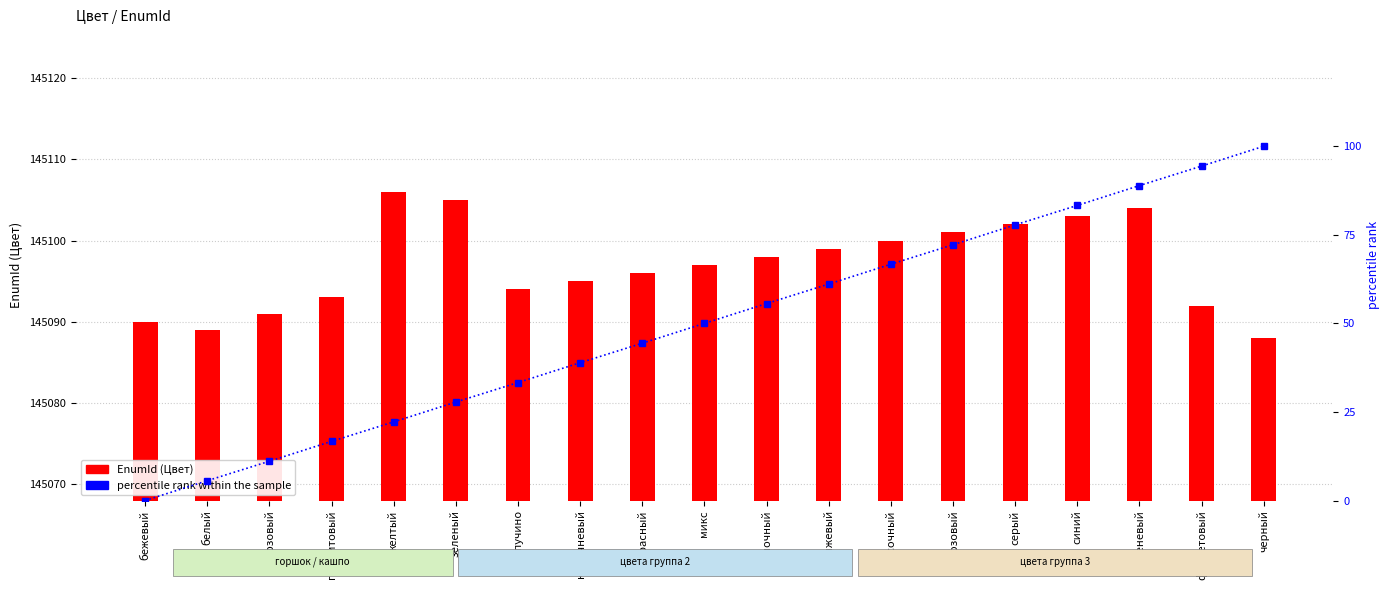

At сиреневый, list the series in order from smallest to largest.

percentile rank within the sample, EnumId (Цвет)